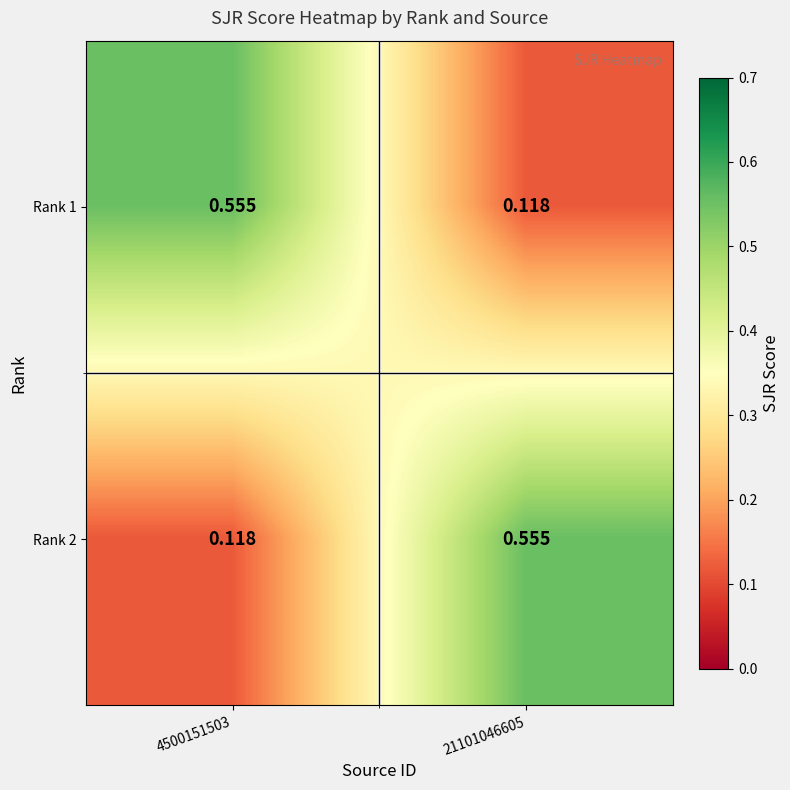

Count the number of categories in the chart.

2